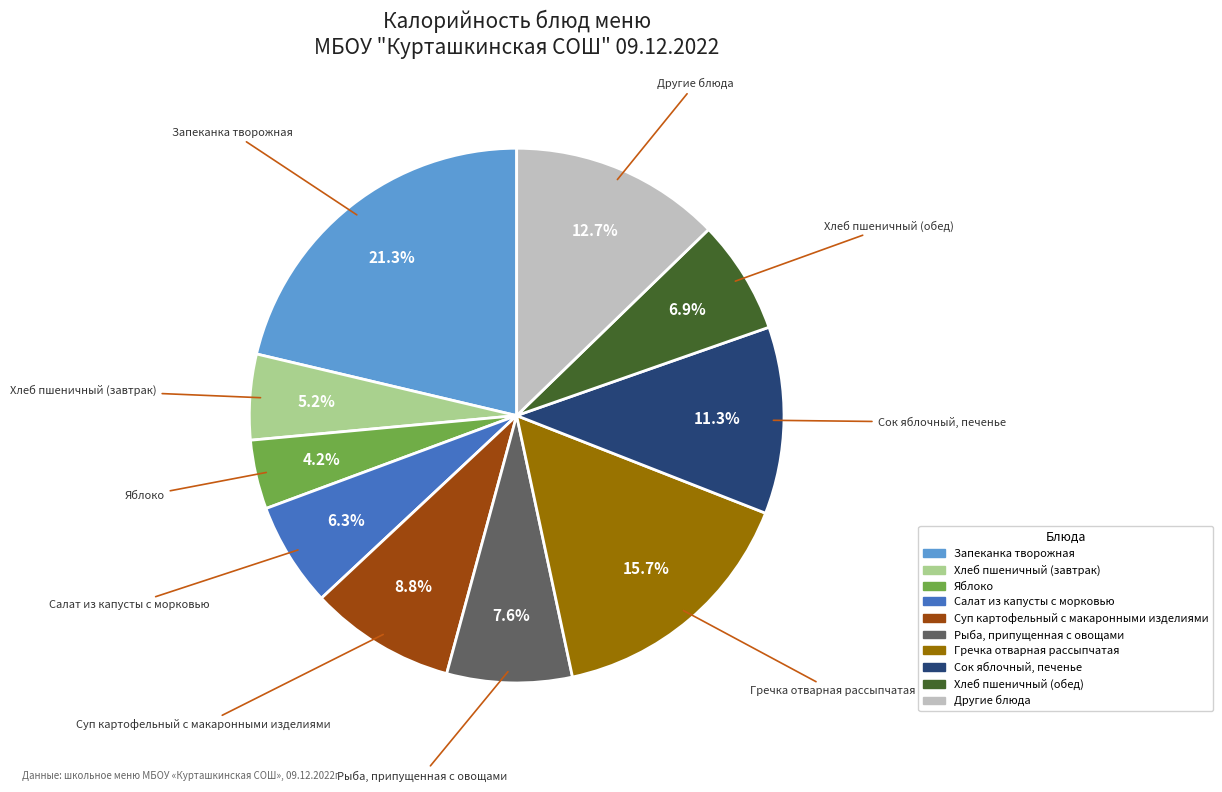

Rank the categories by value from lowest to highest.

Яблоко, Хлеб пшеничный (завтрак), Салат из капусты с морковью, Хлеб пшеничный (обед), Рыба, припущенная с овощами, Суп картофельный с макаронными изделиями, Сок яблочный, печенье, Другие блюда, Гречка отварная рассыпчатая, Запеканка творожная